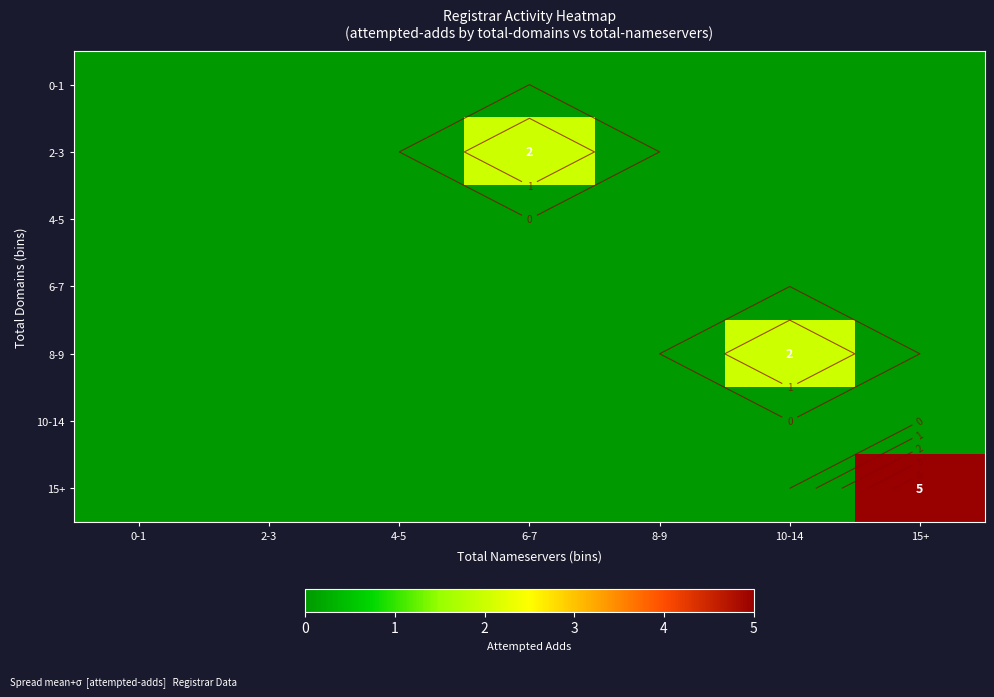

At which label does 10-14 reach its minimum?

0-1